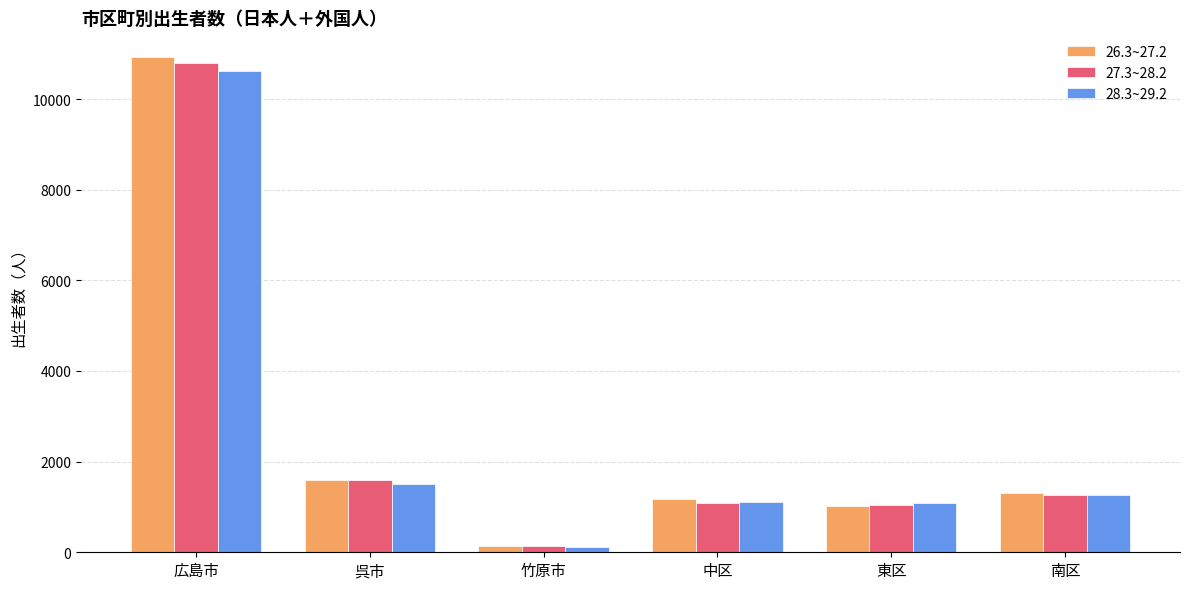

What is the total value across all series at 呉市?

4701